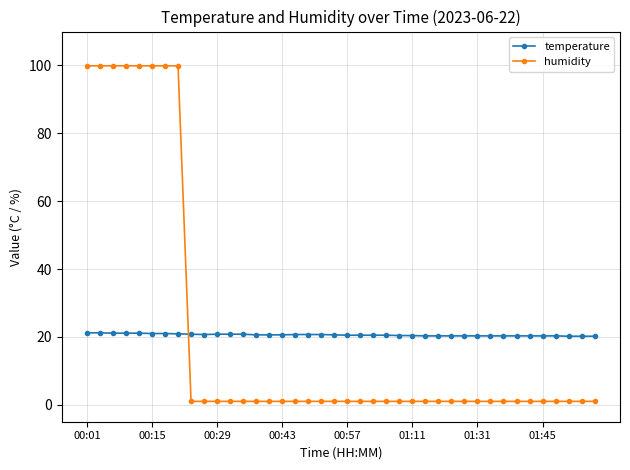

What is the sum of all temperature values?

823.7